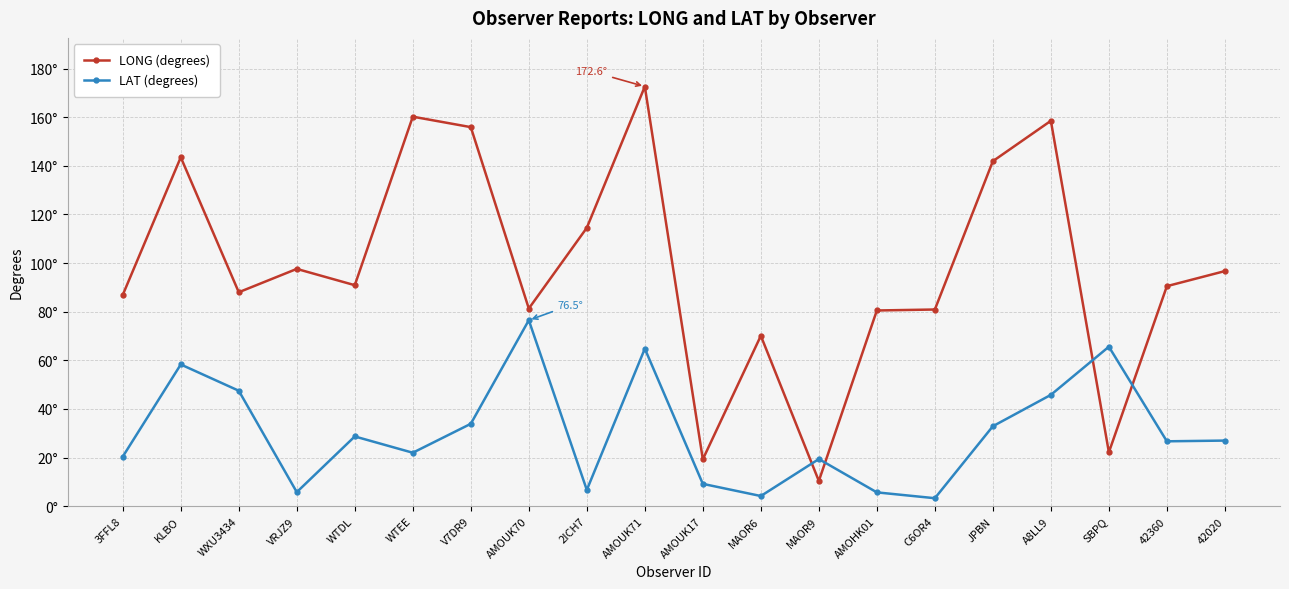

At which label is LAT (degrees) closest to 39?

V7DR9